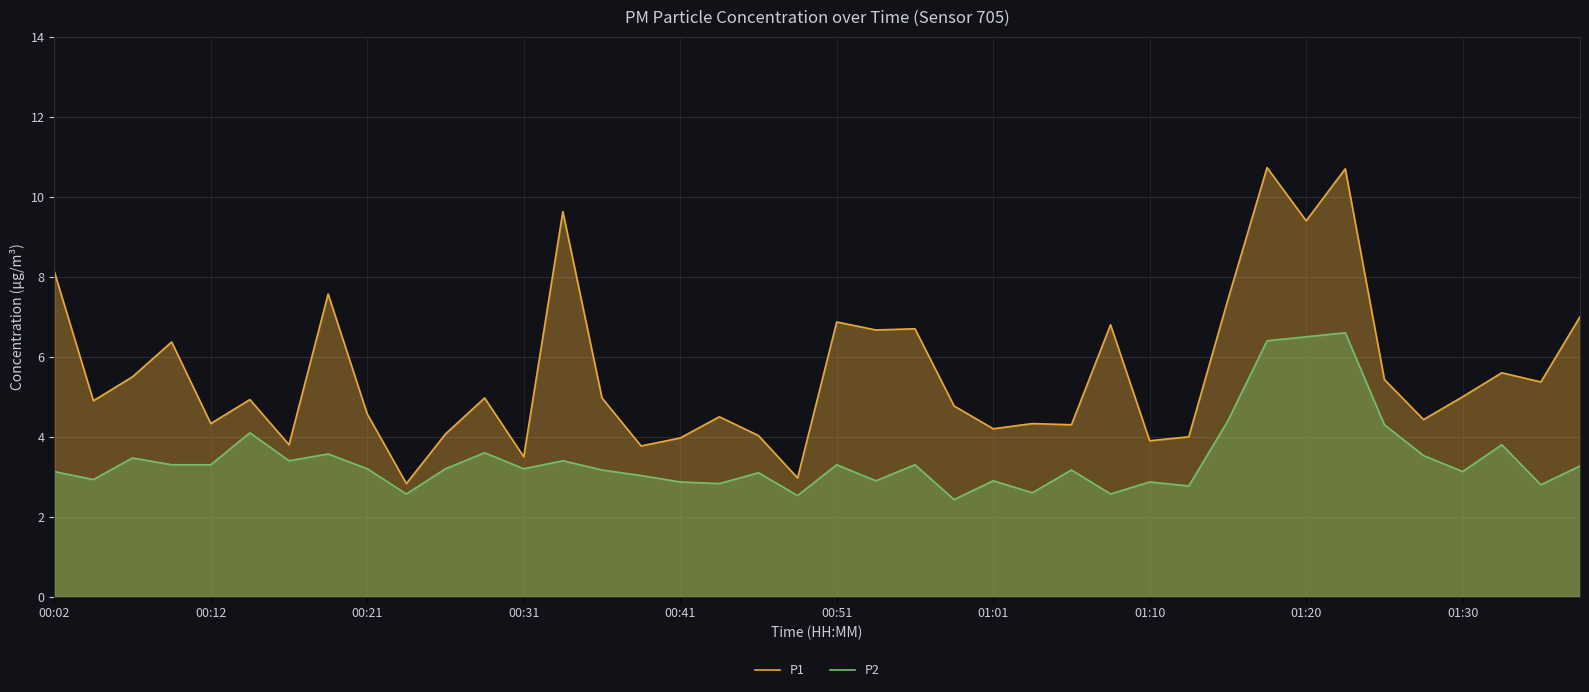

True or false: P2 and P1 cross at least once.

False